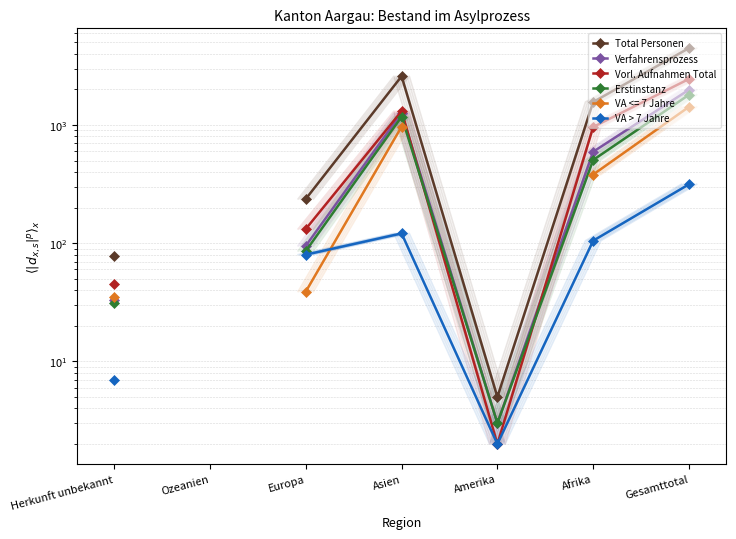

The value of Verfahrensprozess at Europa is 95.0. True or false?

True